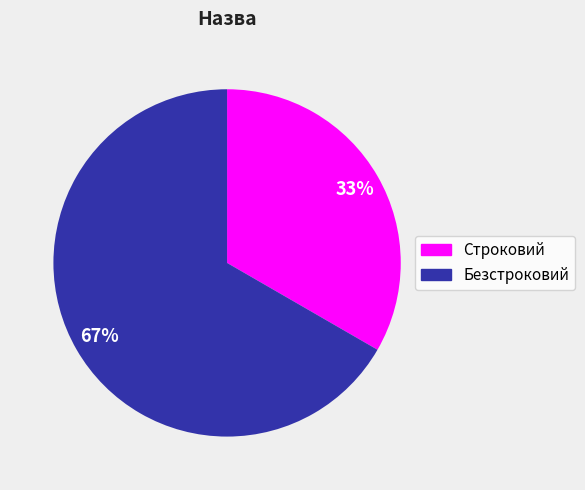

Count the number of slices in the pie.

2